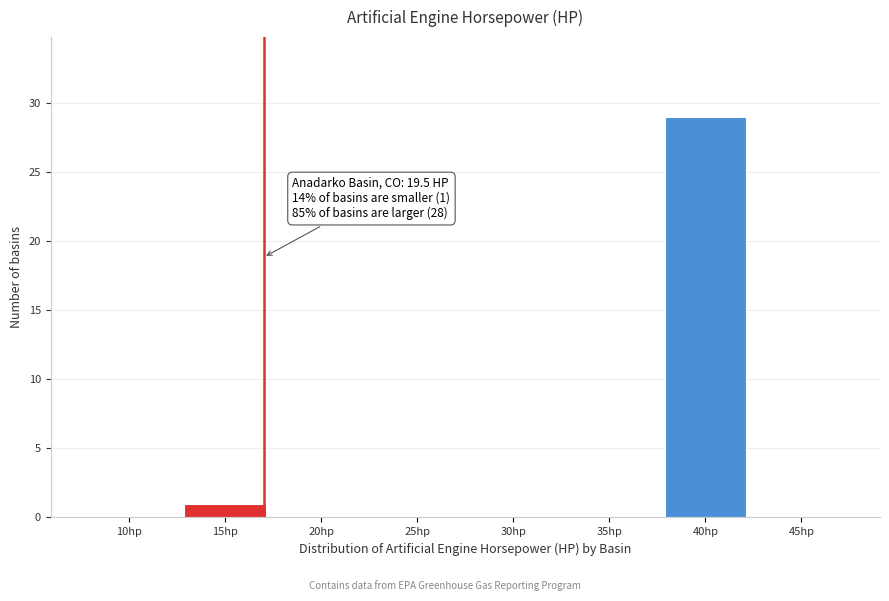

Reading right to left, what are all the values shown in this chart?

45hp=0	40hp=29	35hp=0	30hp=0	25hp=0	20hp=0	15hp=1	10hp=0